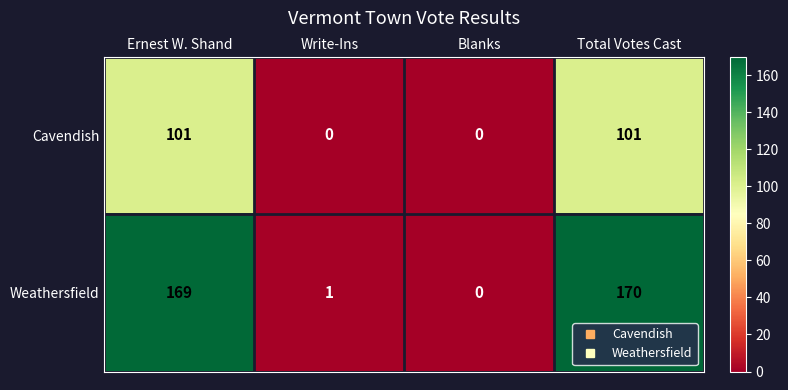

Read the Weathersfield value at Total Votes Cast, to the nearest 10.

170